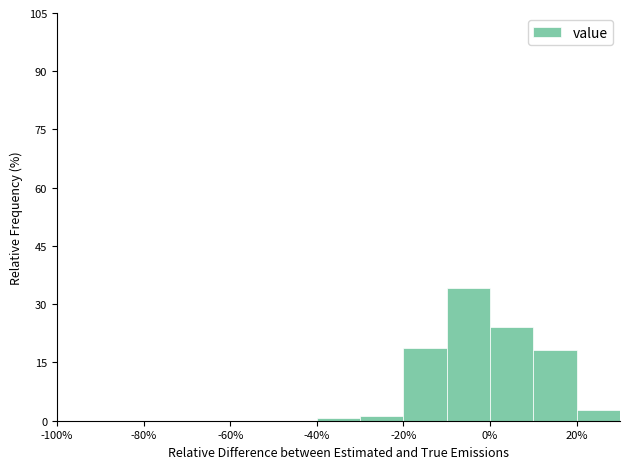

Reading left to right, transcribe this chart: for each bar, give the range it covers on the x-axis and its height. The values are not printed on the chart, so give them approximately, as read against the axis.

-100 to -90: 0
-90 to -80: 0
-80 to -70: 0
-70 to -60: 0
-60 to -50: 0
-50 to -40: 0
-40 to -30: under 2
-30 to -20: under 2
-20 to -10: 18
-10 to 0: 34
0 to 10: 24
10 to 20: 18
20 to 30: 2